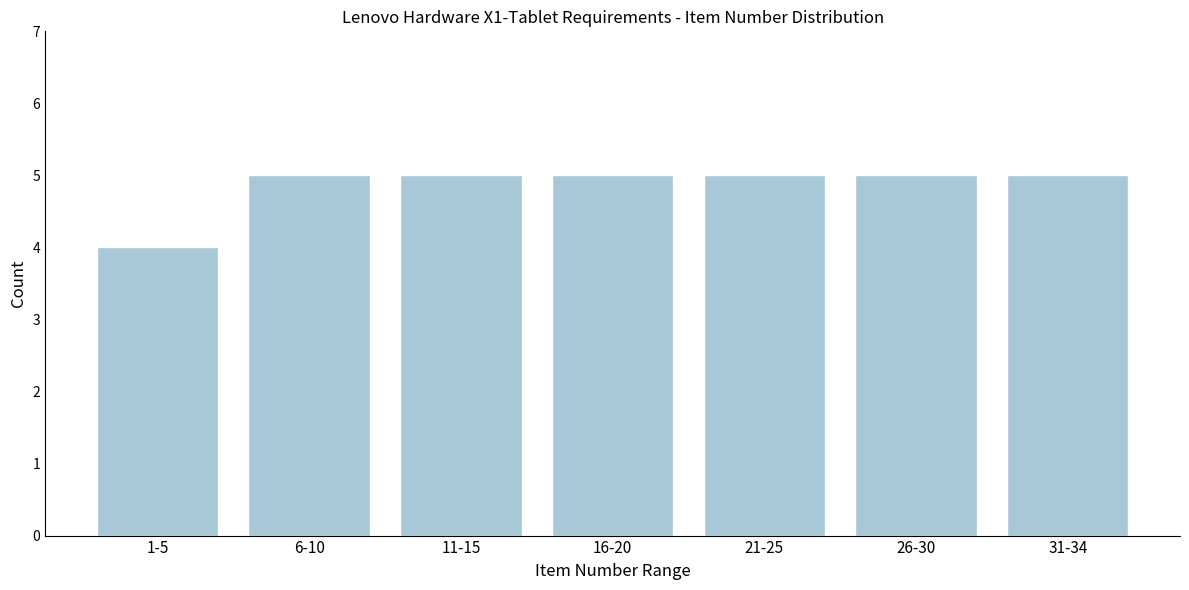

Reading left to right, transcribe all the data shown in this chart.

4	5	5	5	5	5	5